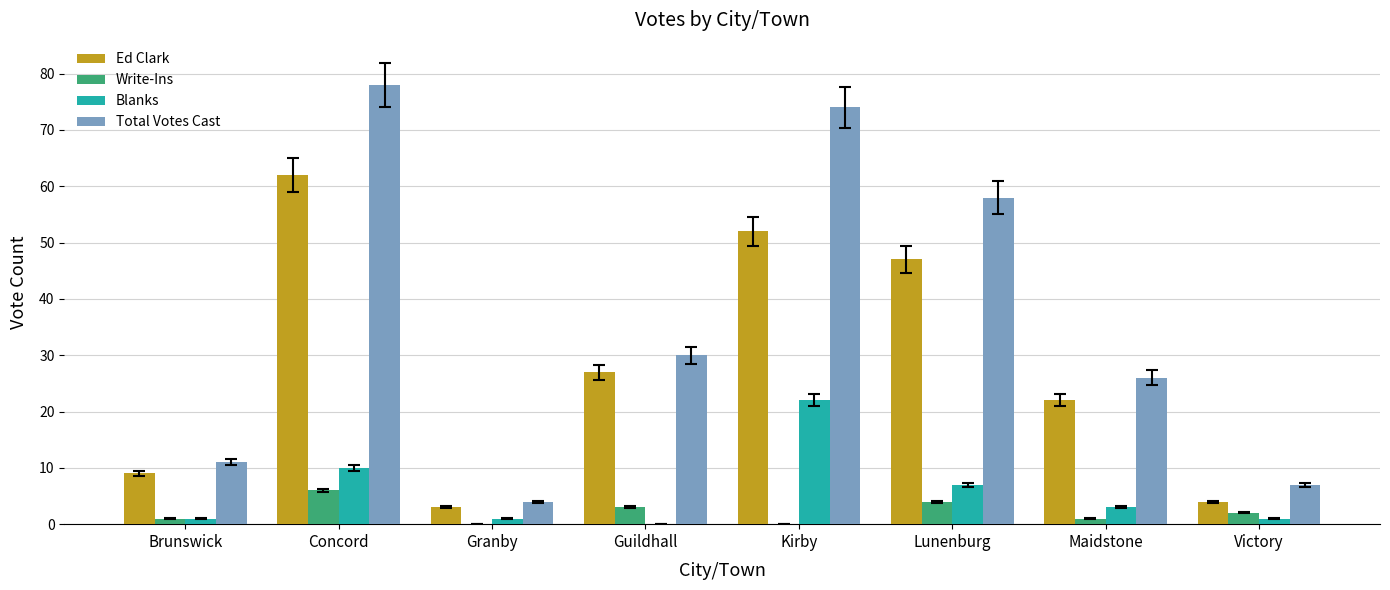

Are the bars grouped side by side (vs. stacked)?

Yes